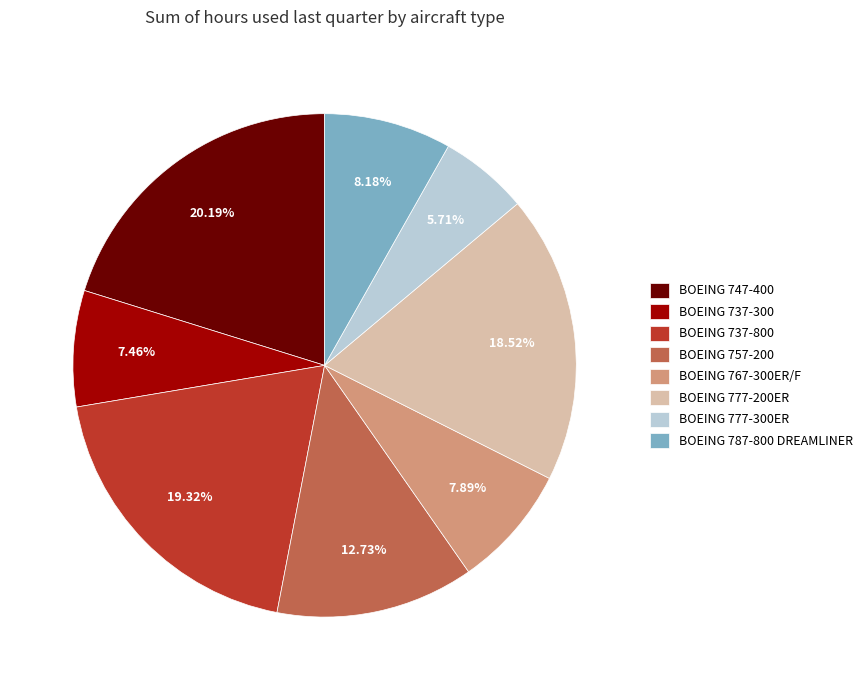

What is the largest slice in the pie chart?

BOEING 747-400